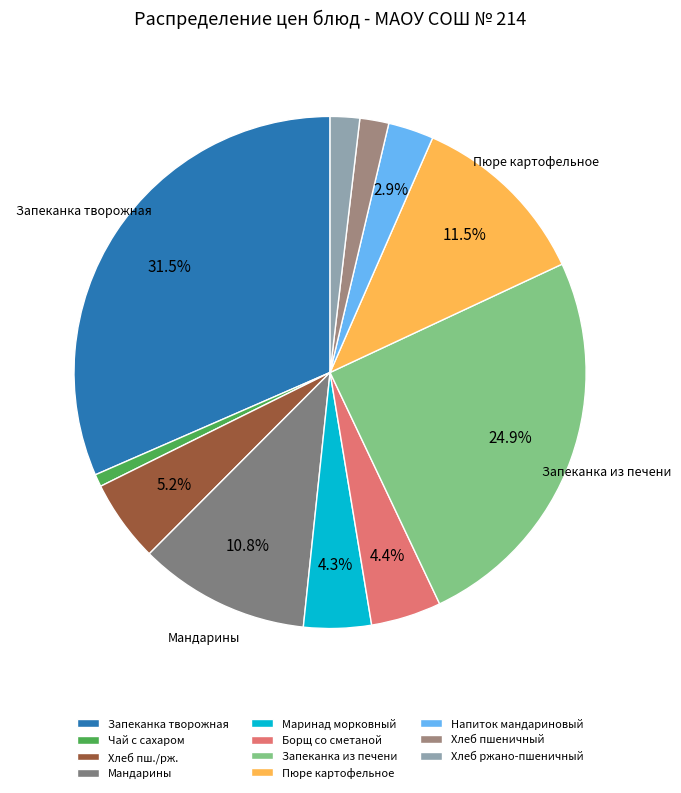

How many slices are in this pie chart?

11